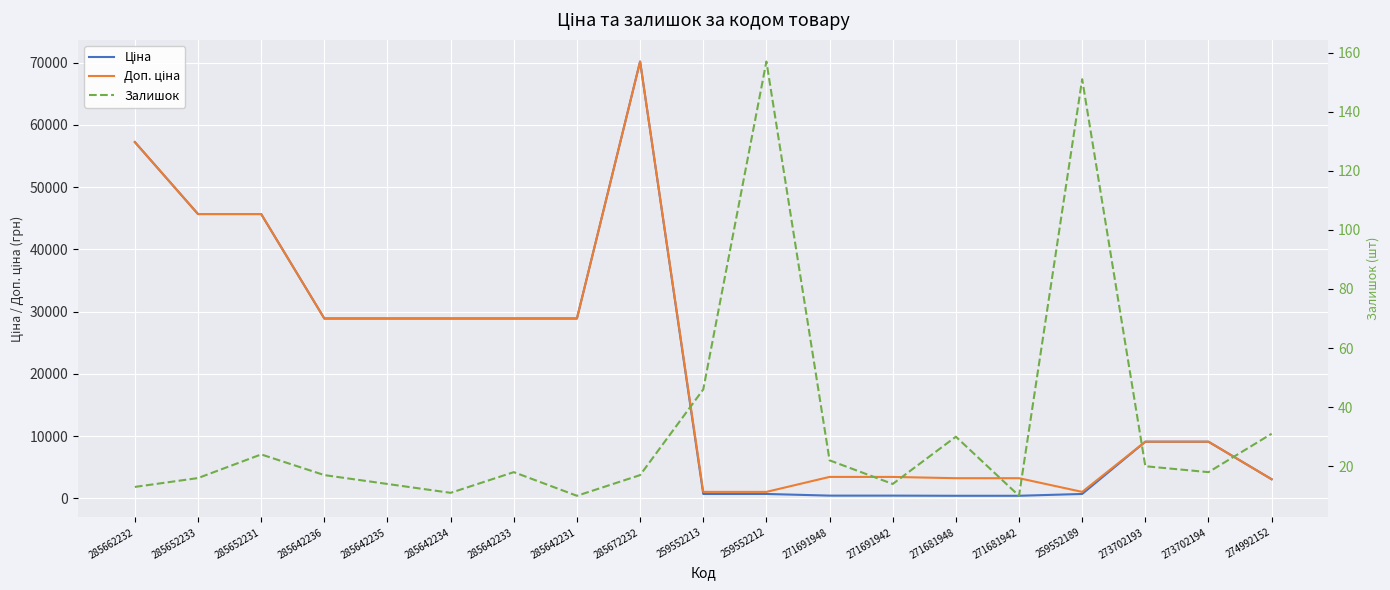

What is the label of the 14th point from the right?

285642234